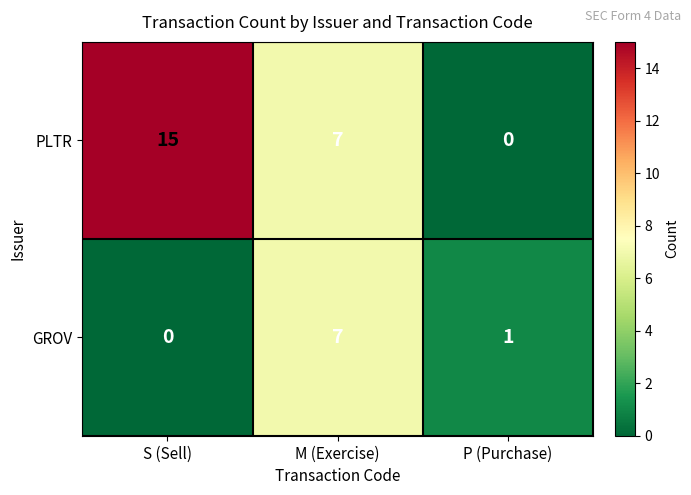

The PLTR series shows 7 at M (Exercise). True or false?

True